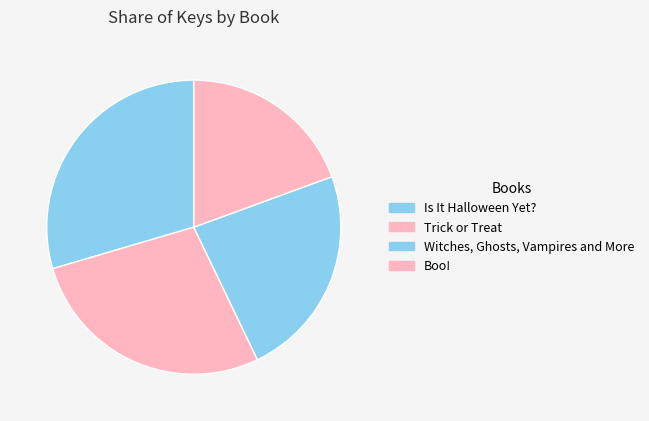

How many segments does this pie chart have?

4